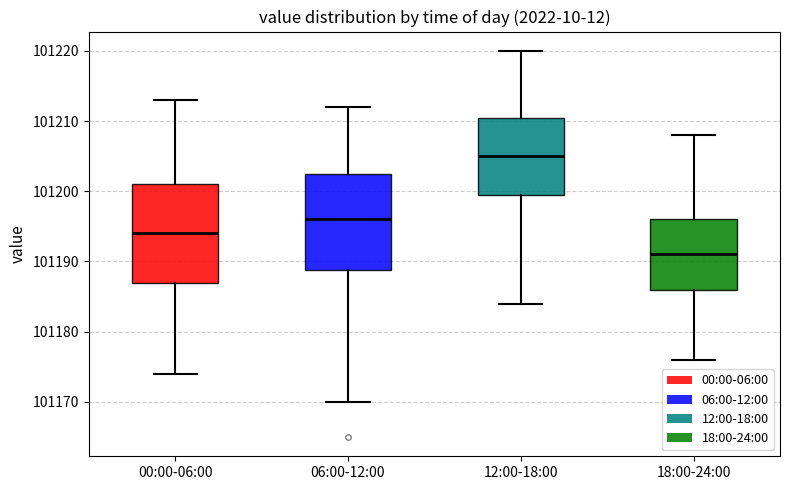

Which box's median line is the highest?

12:00-18:00